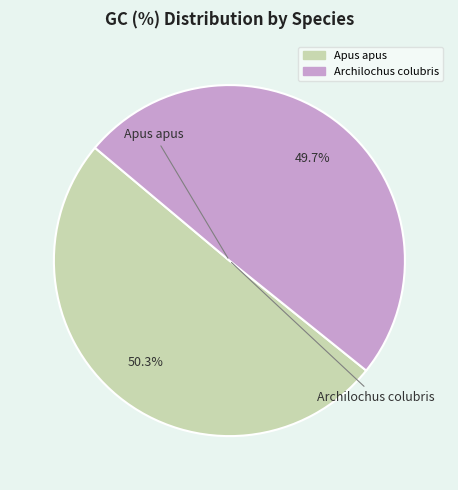

What is the smallest slice in the pie chart?

Archilochus colubris